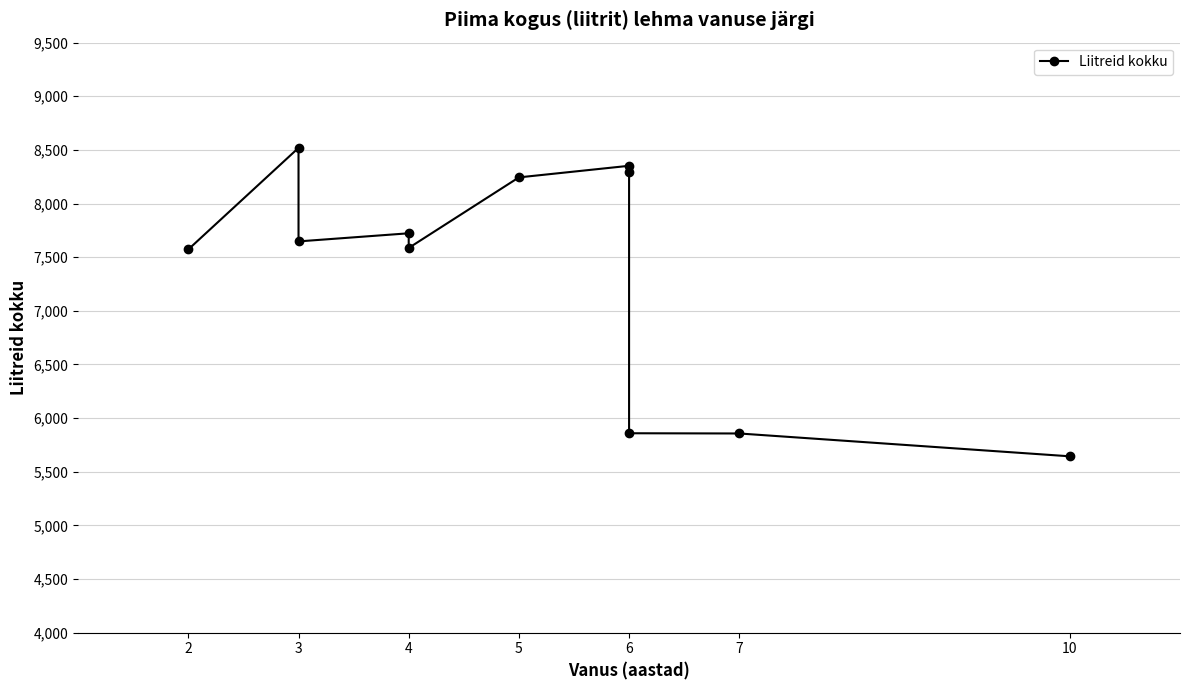

How many points are lower than both their immediate neighbors (excluding endpoints)?

2